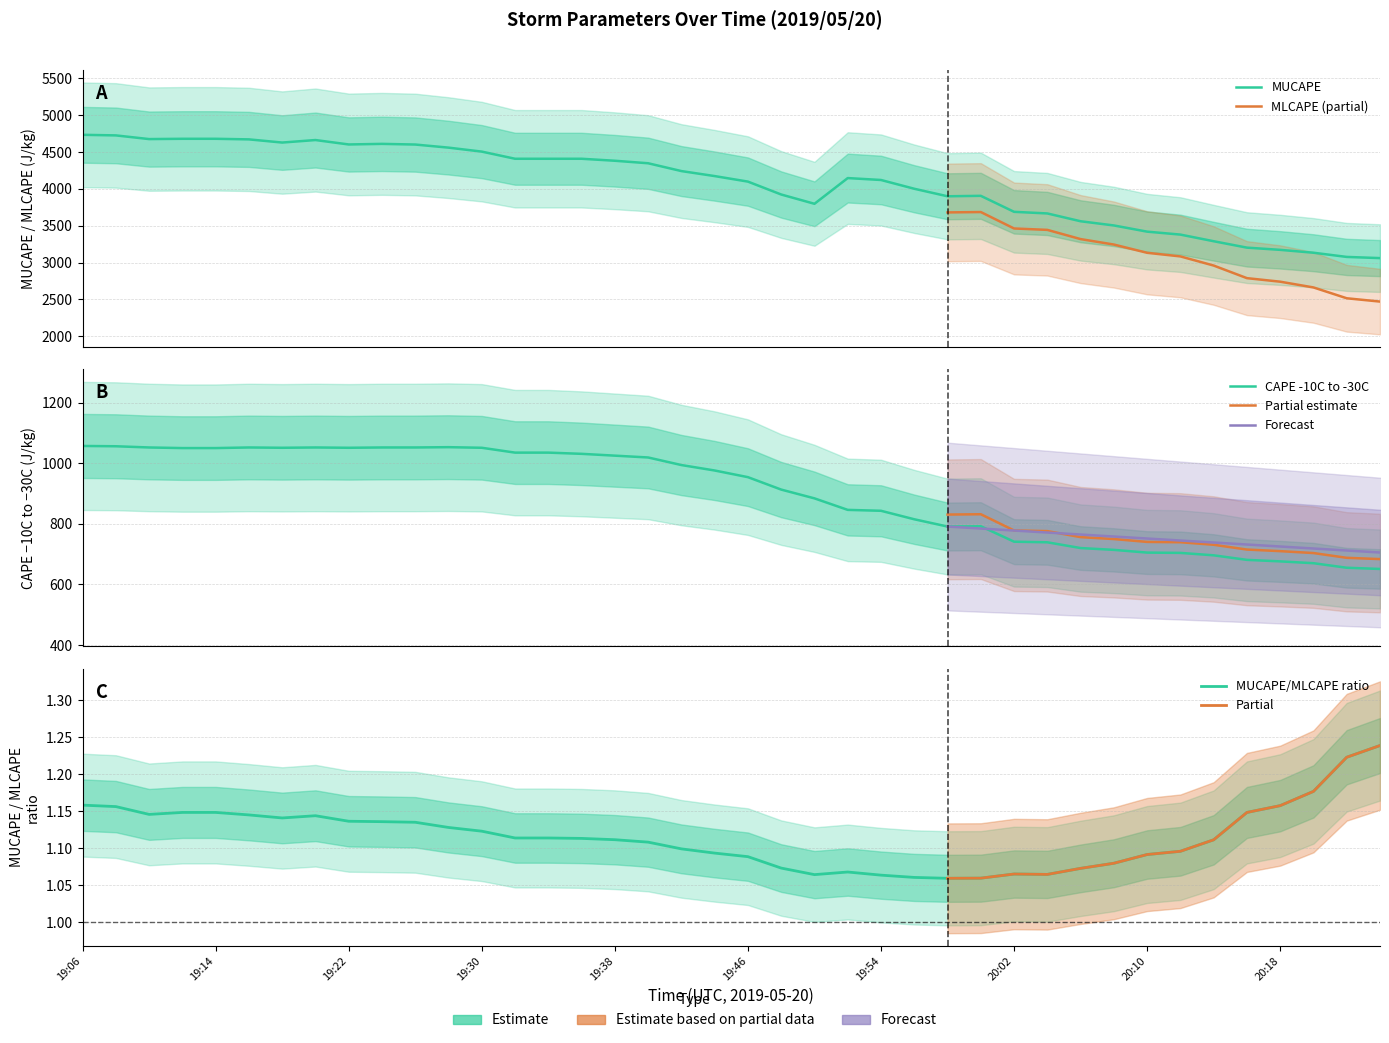

In CAPE -10C to -30C, how many points are lower than both neighbors (excluding endpoints)?

3